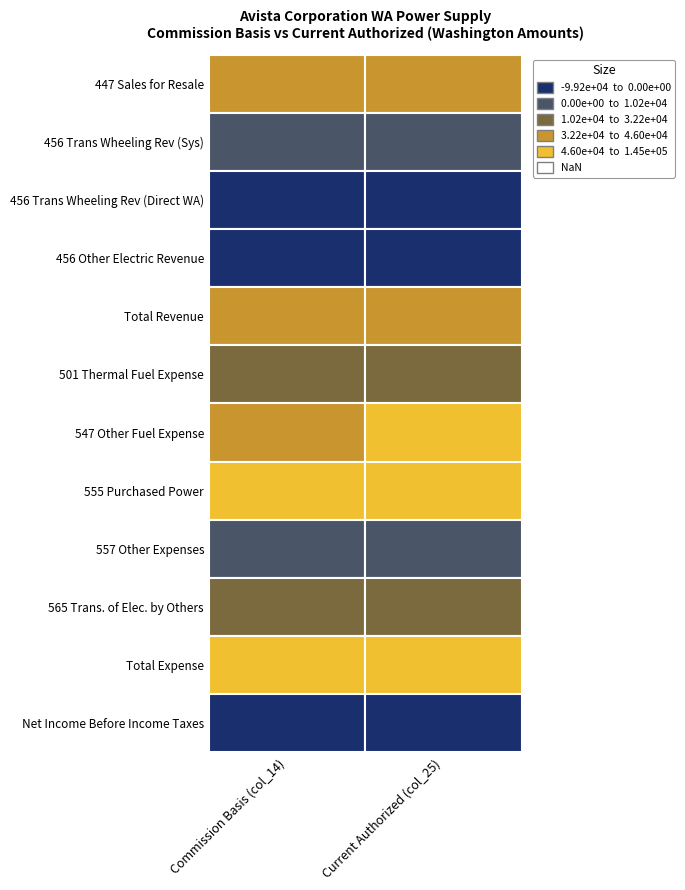

Is it true that 501 Thermal Fuel Expense equals 18924.0 at Commission Basis (col_14)?

True